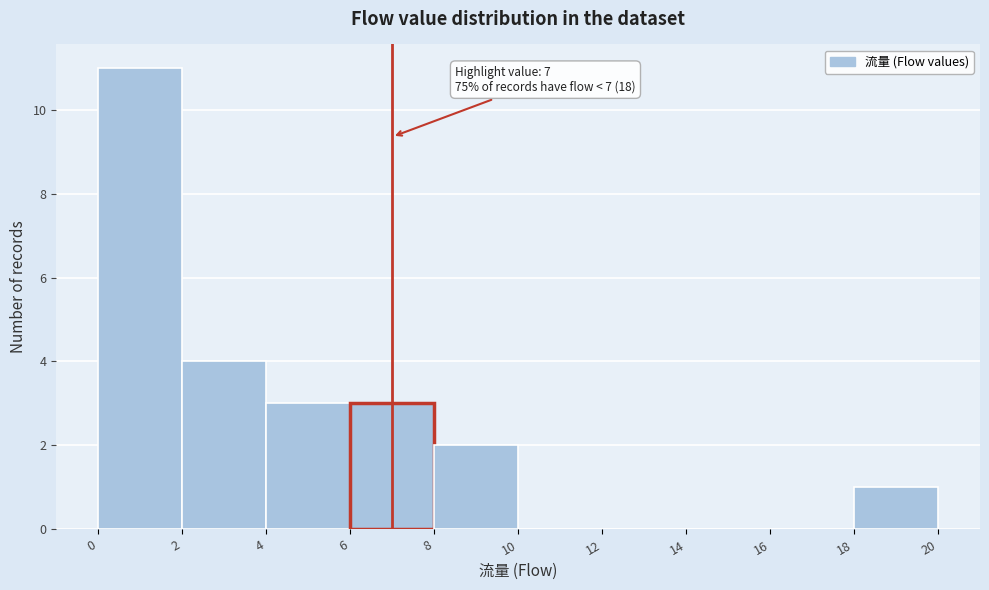

Over which range of the x-axis is the bar tallest?

0 to 2